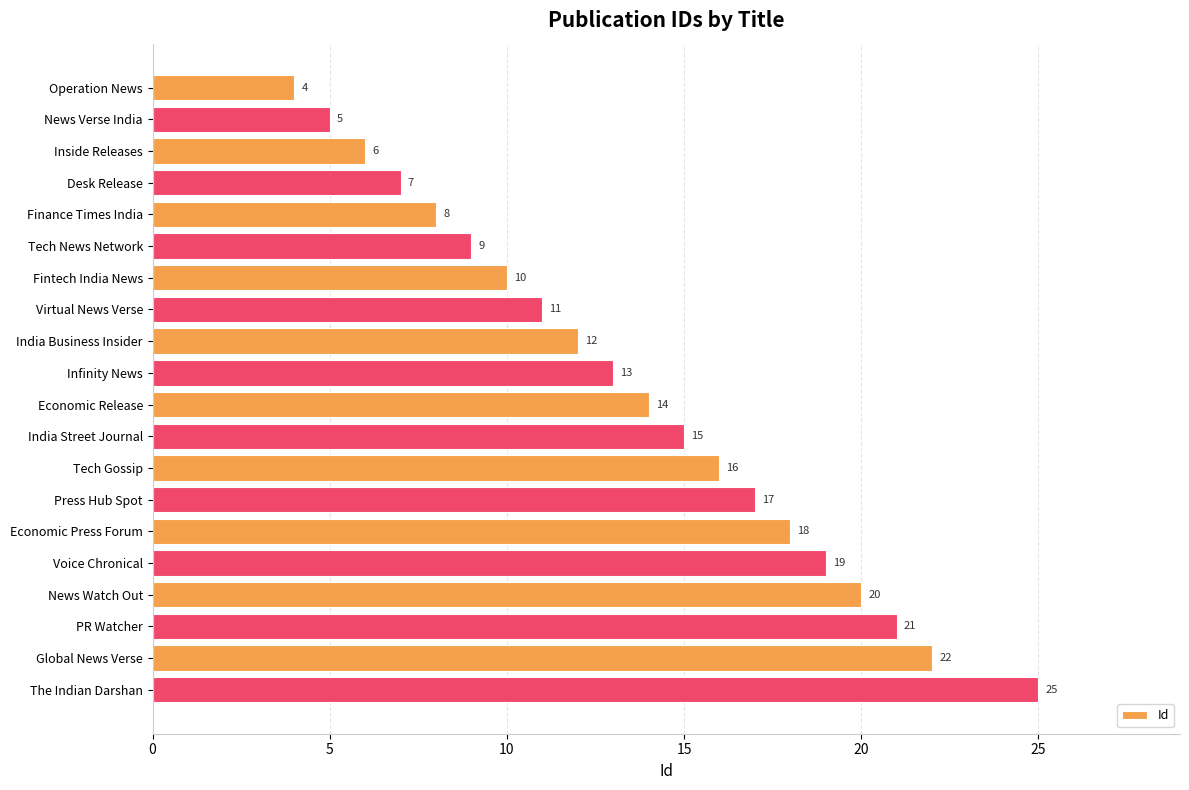

What is the difference between the maximum and second lowest values?

20